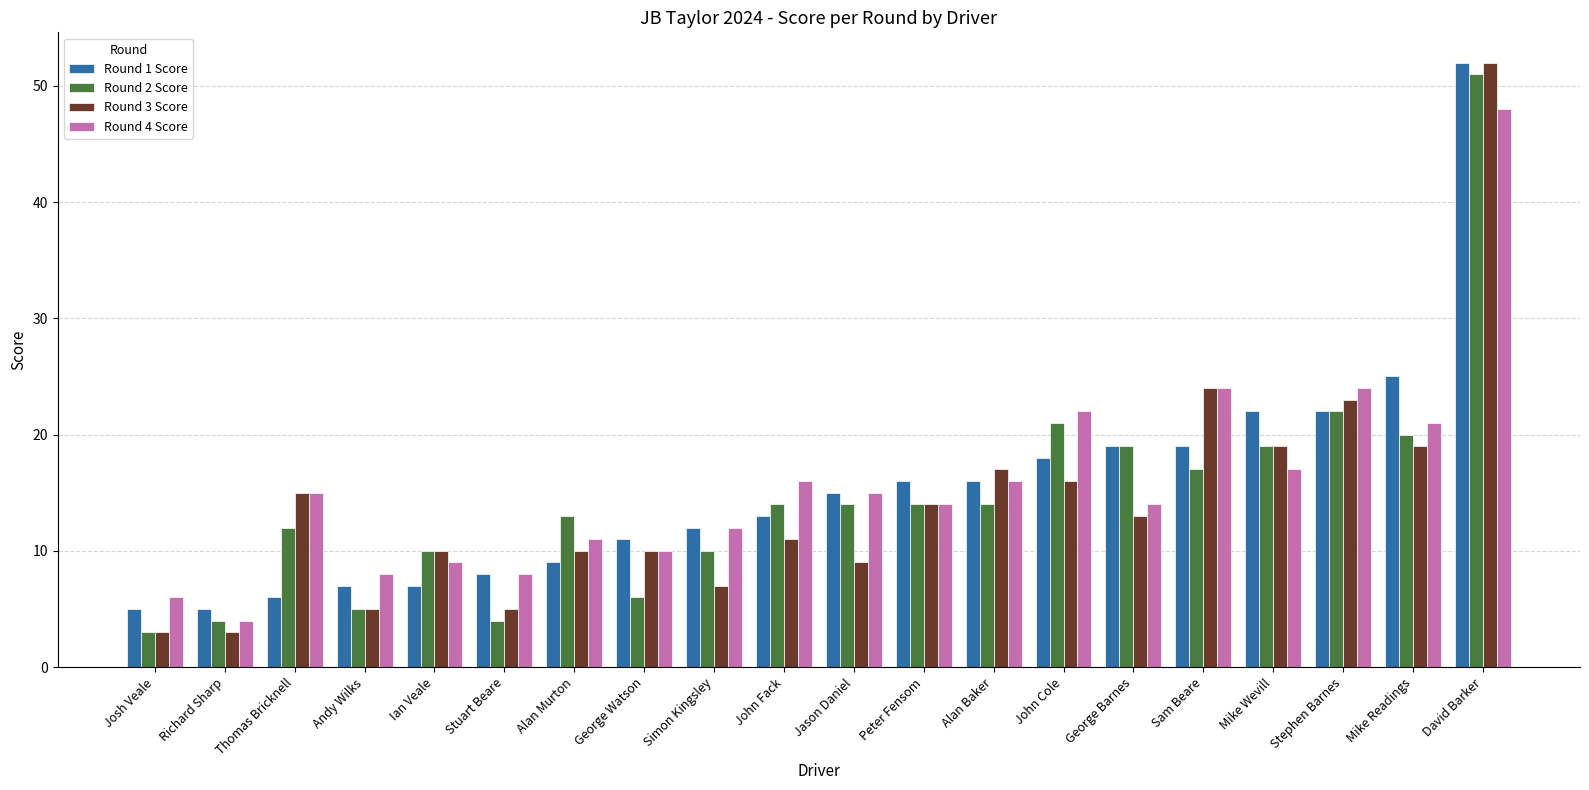

The Round 4 Score series shows 15 at Ian Veale. True or false?

False